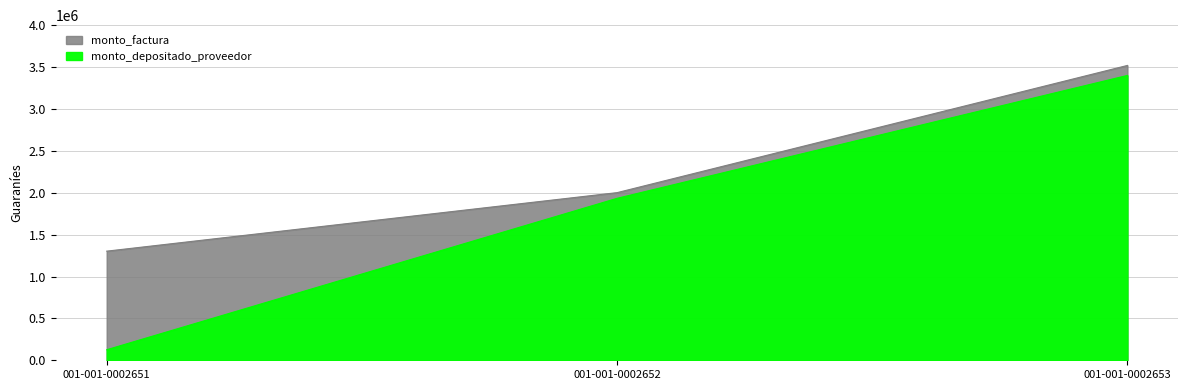

Does the chart have visible grid lines?

Yes